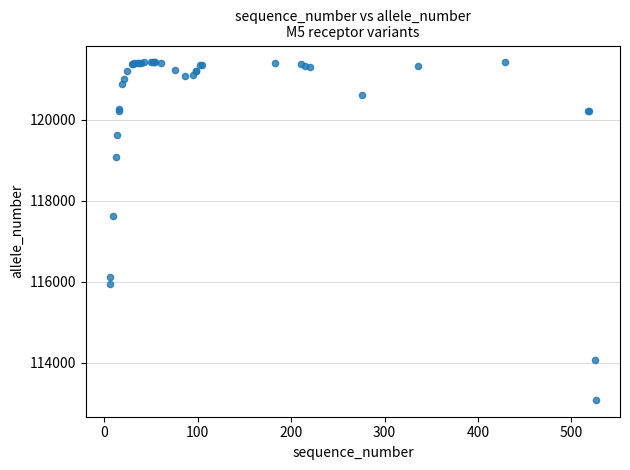

What Y value in the scatter plot is closest to 117245?

117626